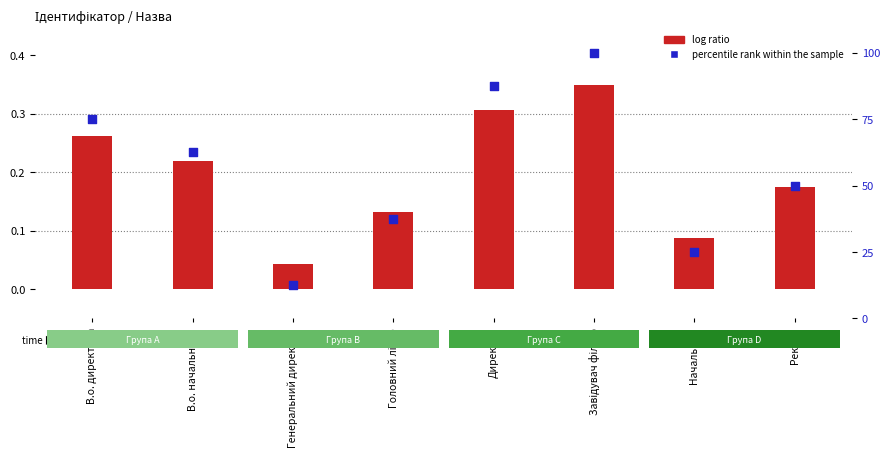

Is the value of percentile rank within the sample at Начальник greater than the value of log ratio at Начальник?

Yes